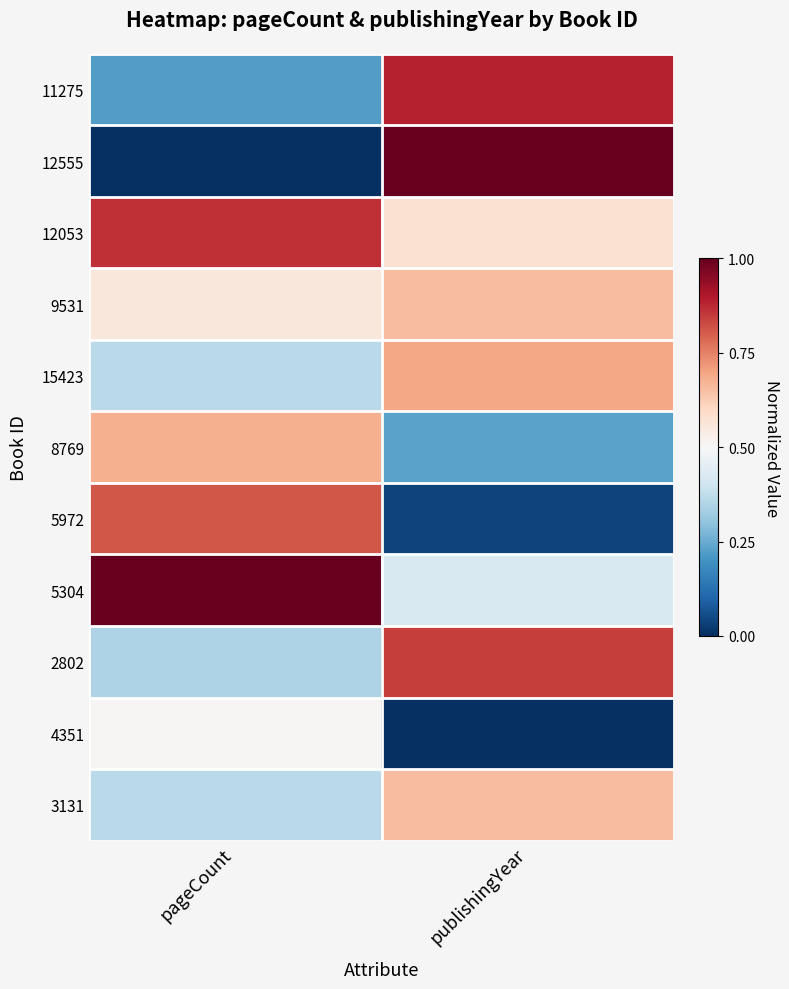

Reading right to left, extract all data points from this chart.

11275: publishingYear=0.9	pageCount=0.2
12555: publishingYear=1.0	pageCount=0.0
12053: publishingYear=0.6	pageCount=0.9
9531: publishingYear=0.7	pageCount=0.6
15423: publishingYear=0.7	pageCount=0.4
8769: publishingYear=0.2	pageCount=0.7
5972: publishingYear=0.0	pageCount=0.8
5304: publishingYear=0.4	pageCount=1.0
2802: publishingYear=0.8	pageCount=0.3
4351: publishingYear=0.0	pageCount=0.5
3131: publishingYear=0.7	pageCount=0.4